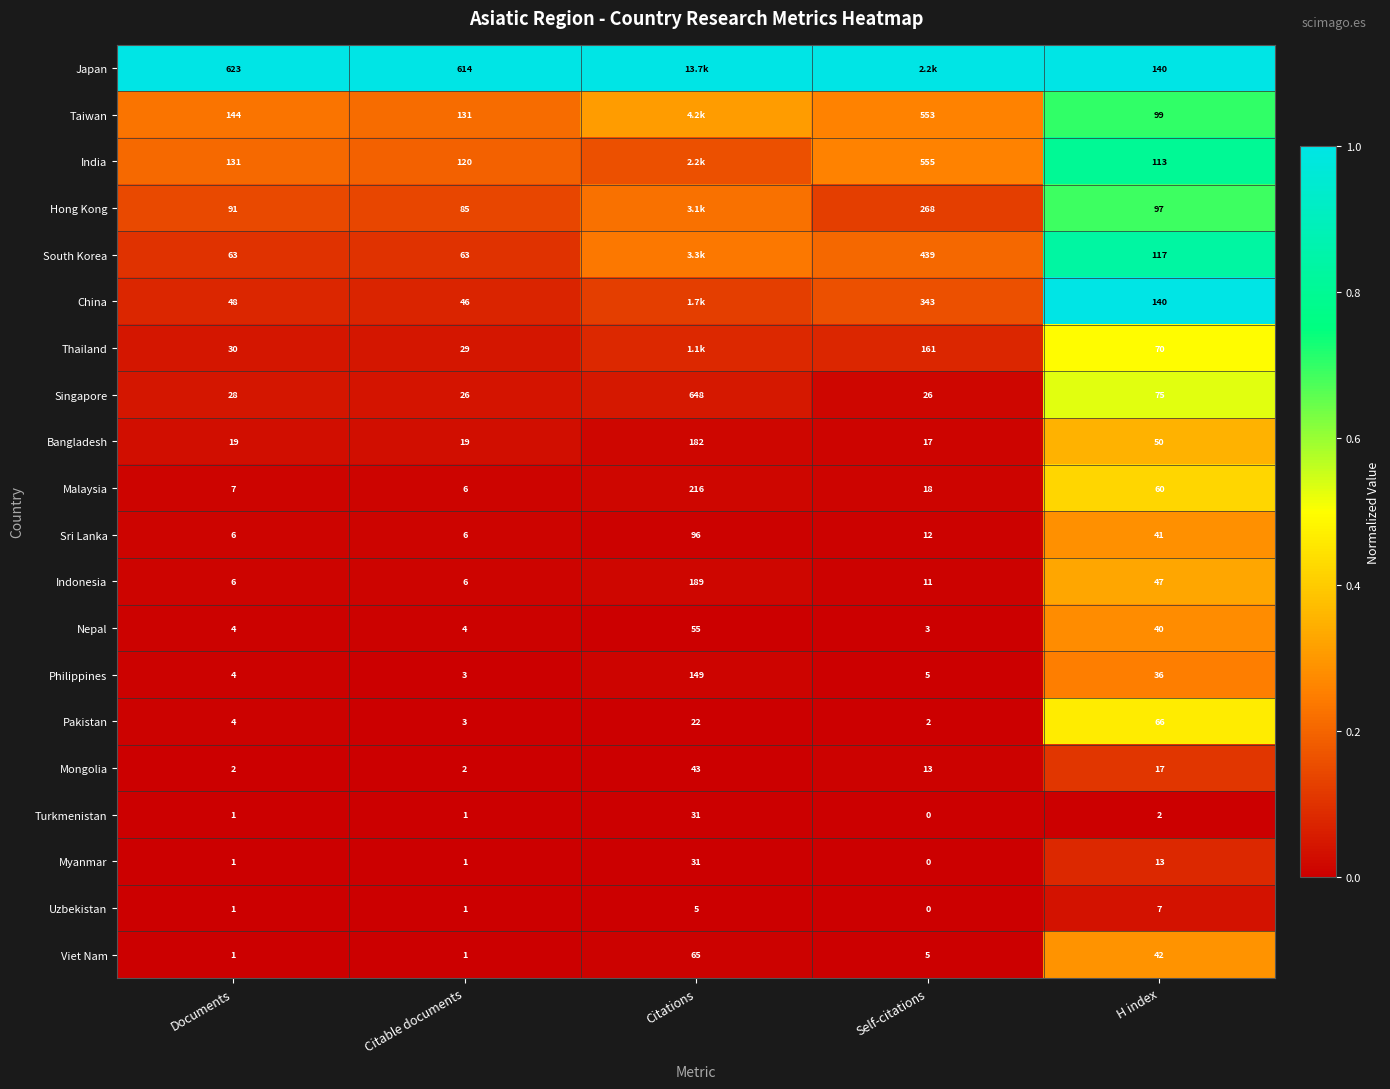

Count the number of data series in this chart.

20